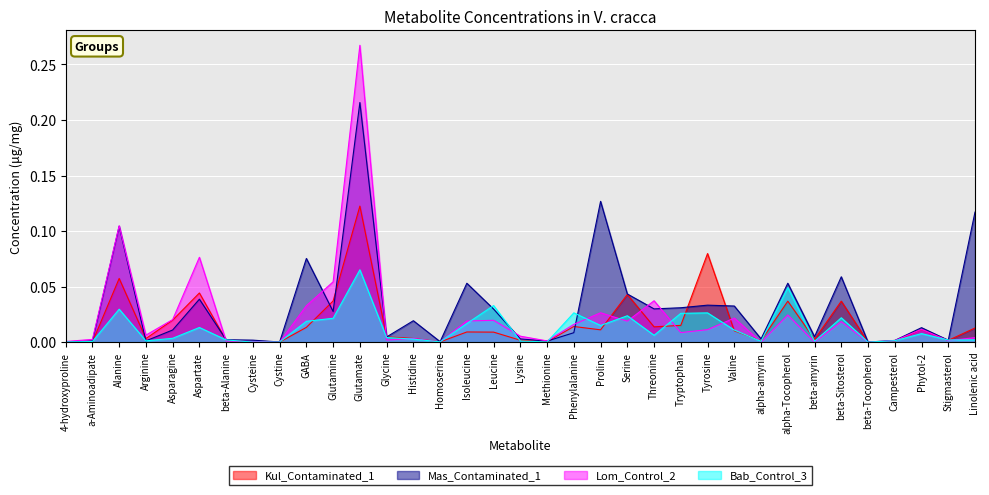

The value of Lom_Control_2 at Lysine is 0.0. True or false?

False